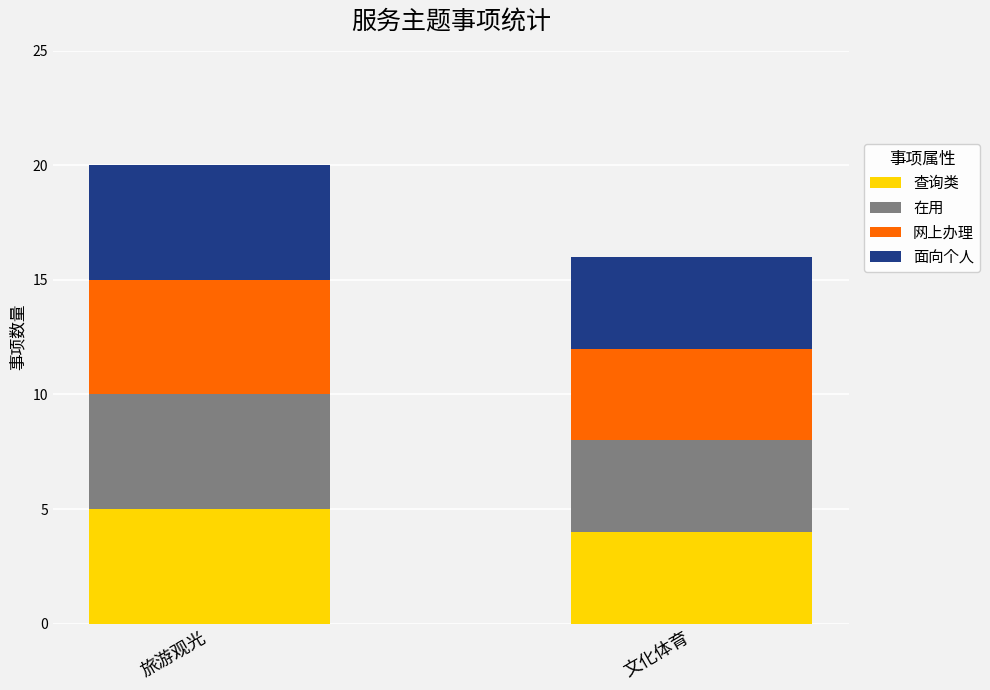

The 查询类 series shows 5 at 旅游观光. True or false?

True